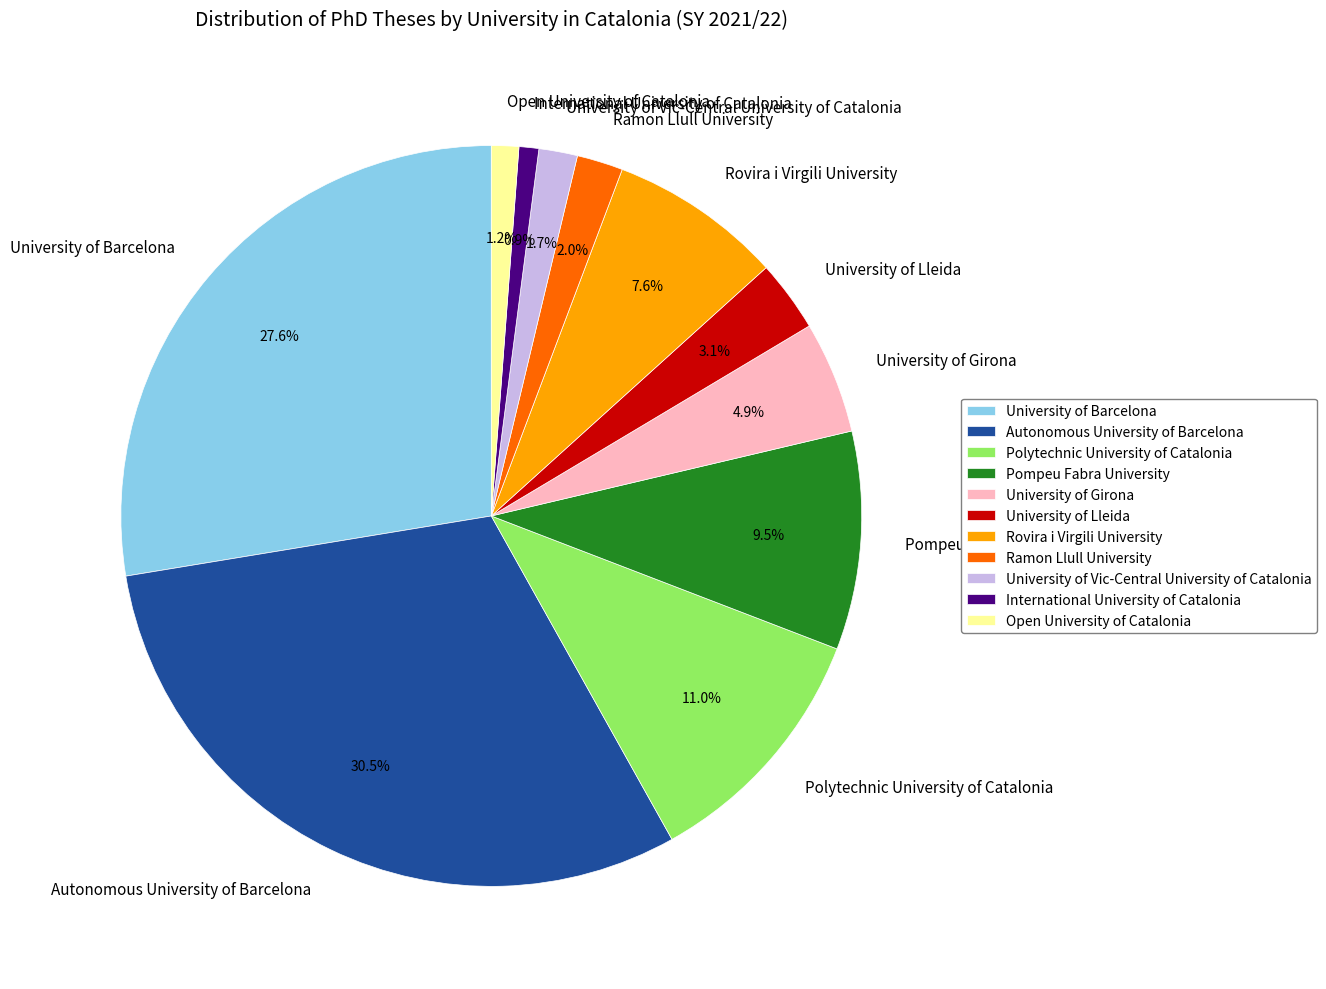

Is University of Vic-Central University of Catalonia the majority of the pie?

No